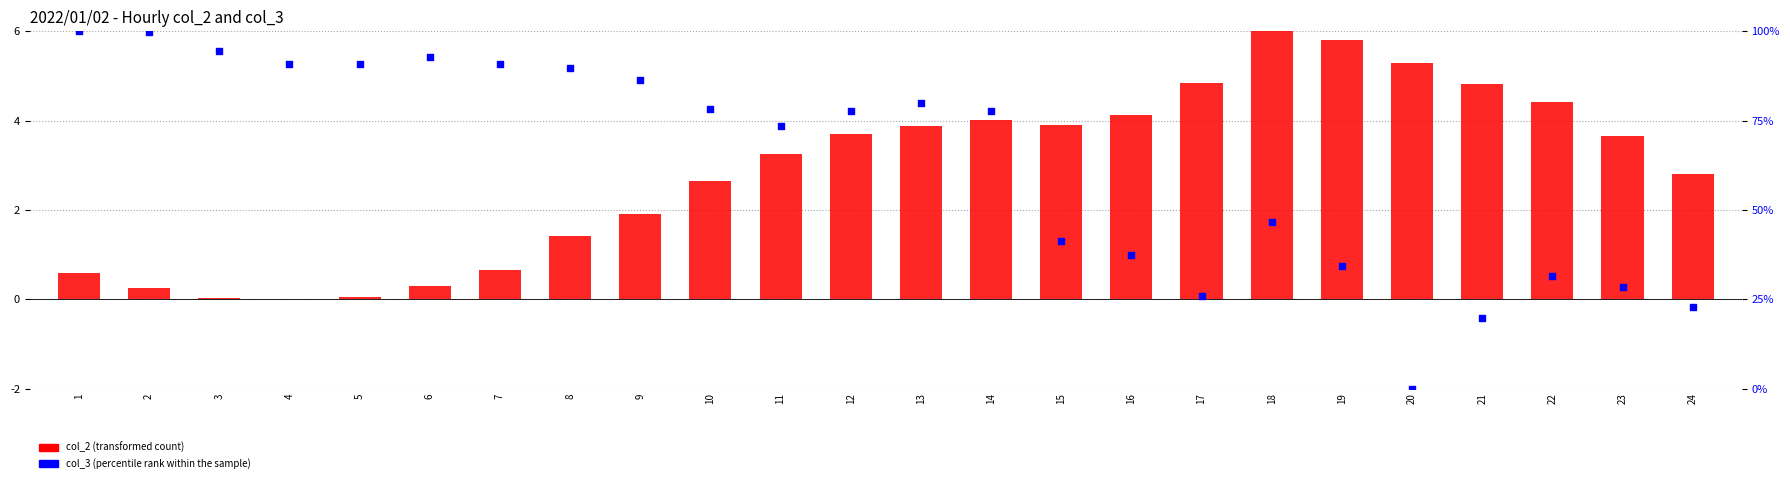

Which series has the largest Y range (max minus min)?

col_3 (percentile rank within the sample)